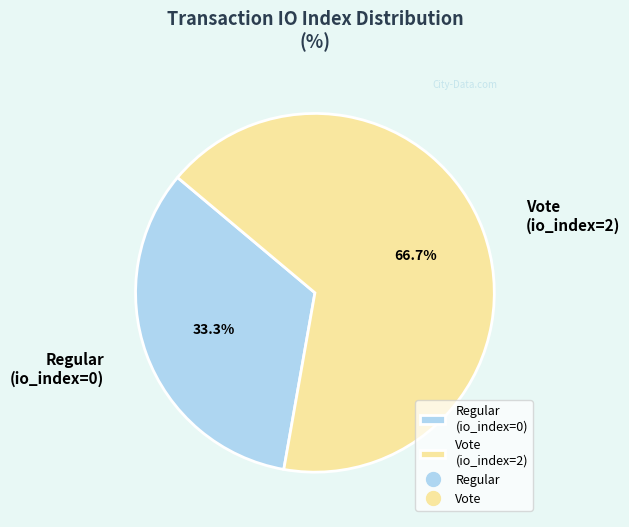

Between Vote (io_index=2) and Regular (io_index=0), which is larger?

Vote (io_index=2)